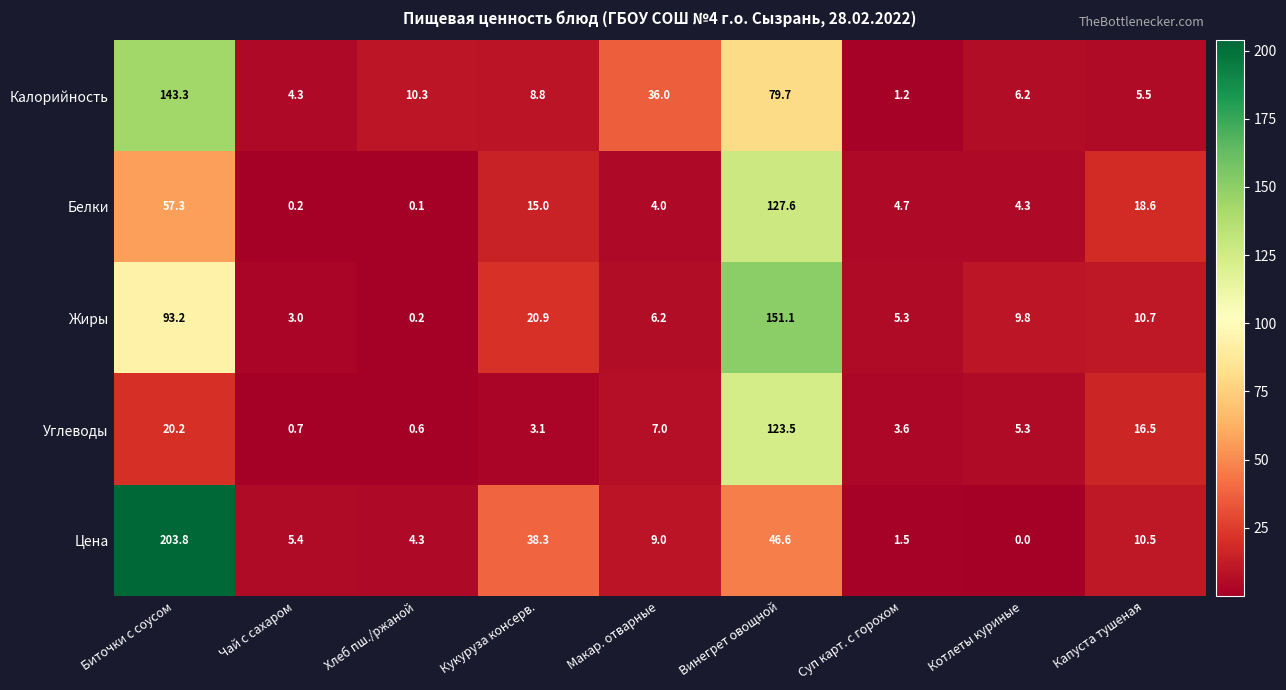

What is the difference between the highest and lowest values at Макар. отварные?

32.0